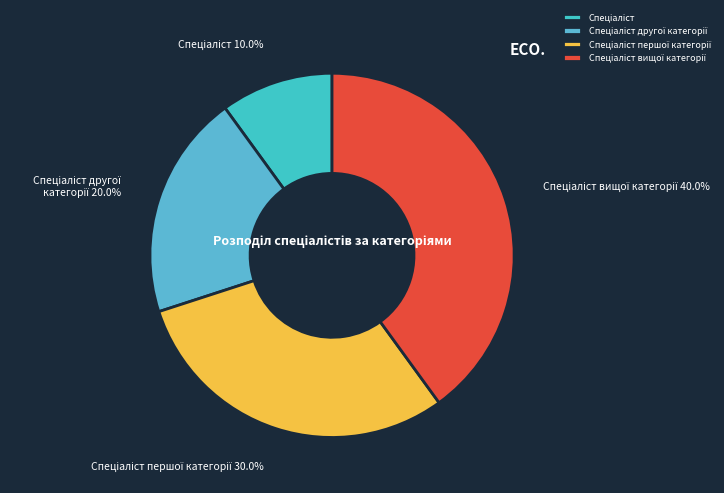

Does any single category account for the majority?

No